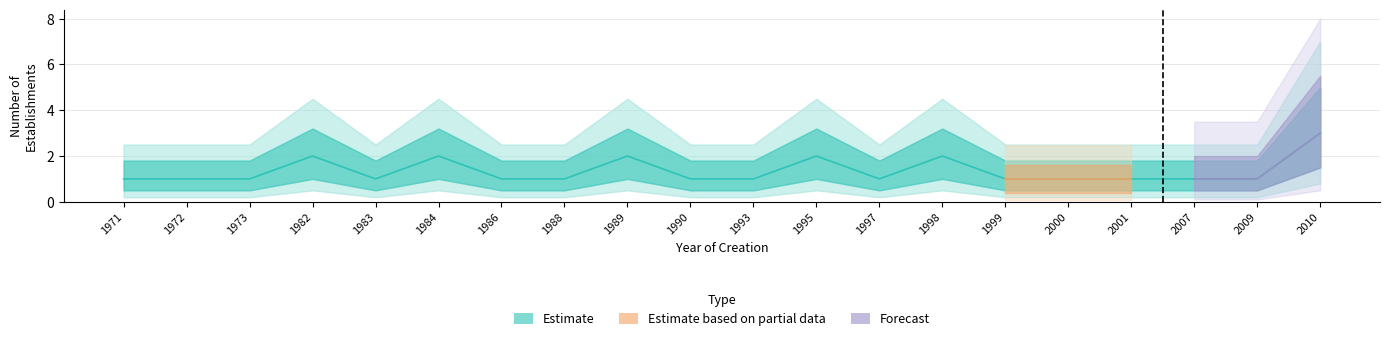

Which has a higher value, 1984 or 1990?

1984